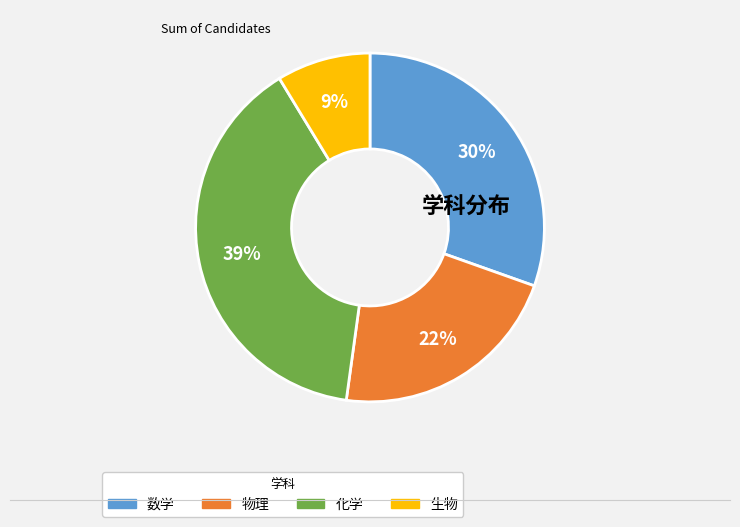

Rank the categories by value from highest to lowest.

化学, 数学, 物理, 生物